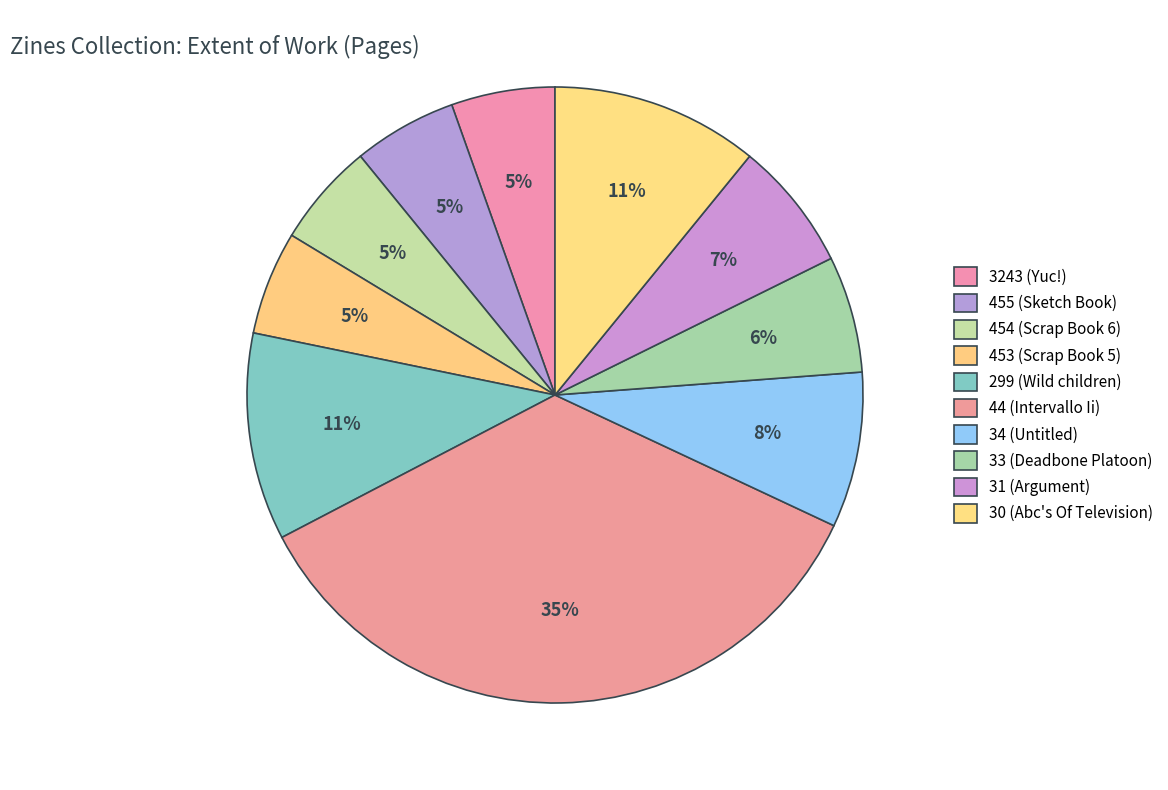

Count the number of slices in the pie.

10